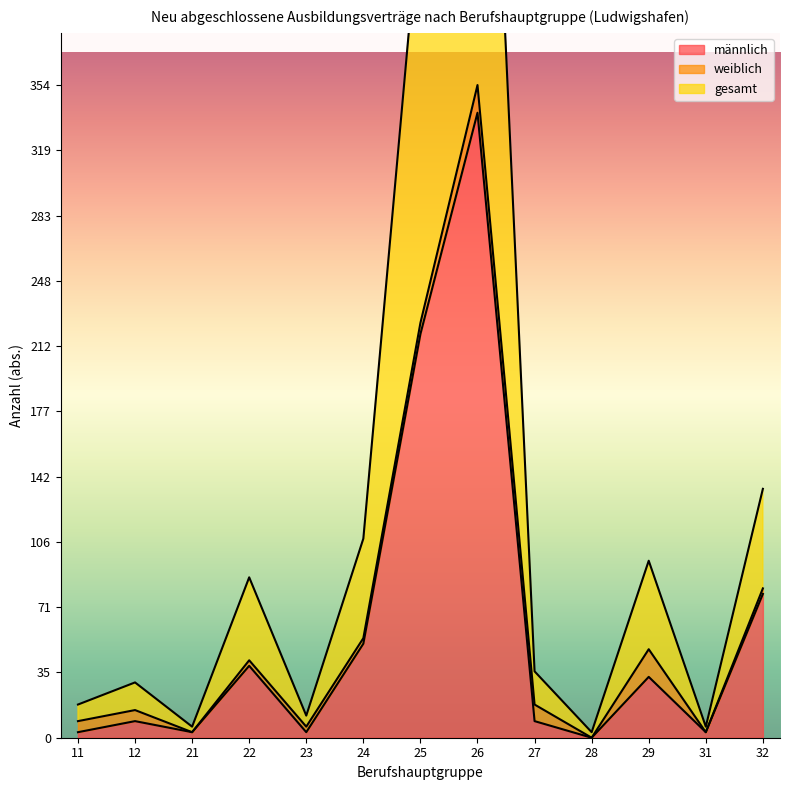

True or false: männlich has more than 1 points higher than both neighbors.

True